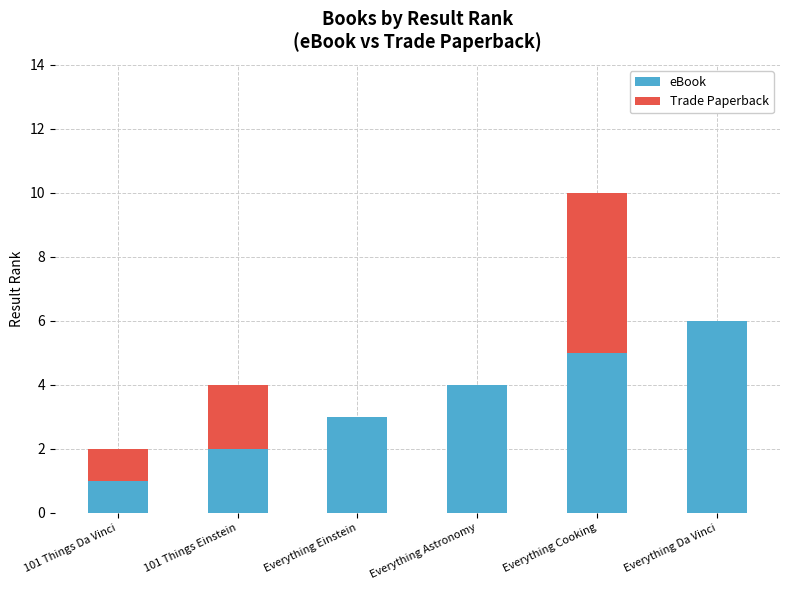

What is the total value across all series at Everything Cooking?

10